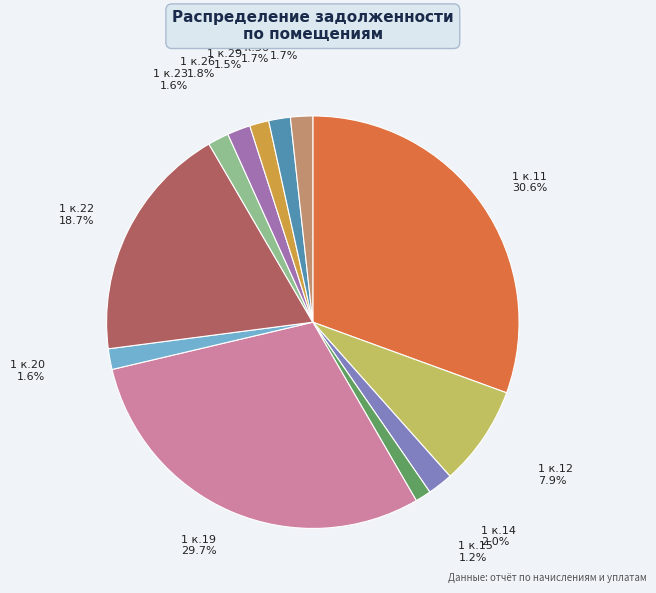

To the nearest percent, what is the difference between the largest and smallest slice percentages?

29%